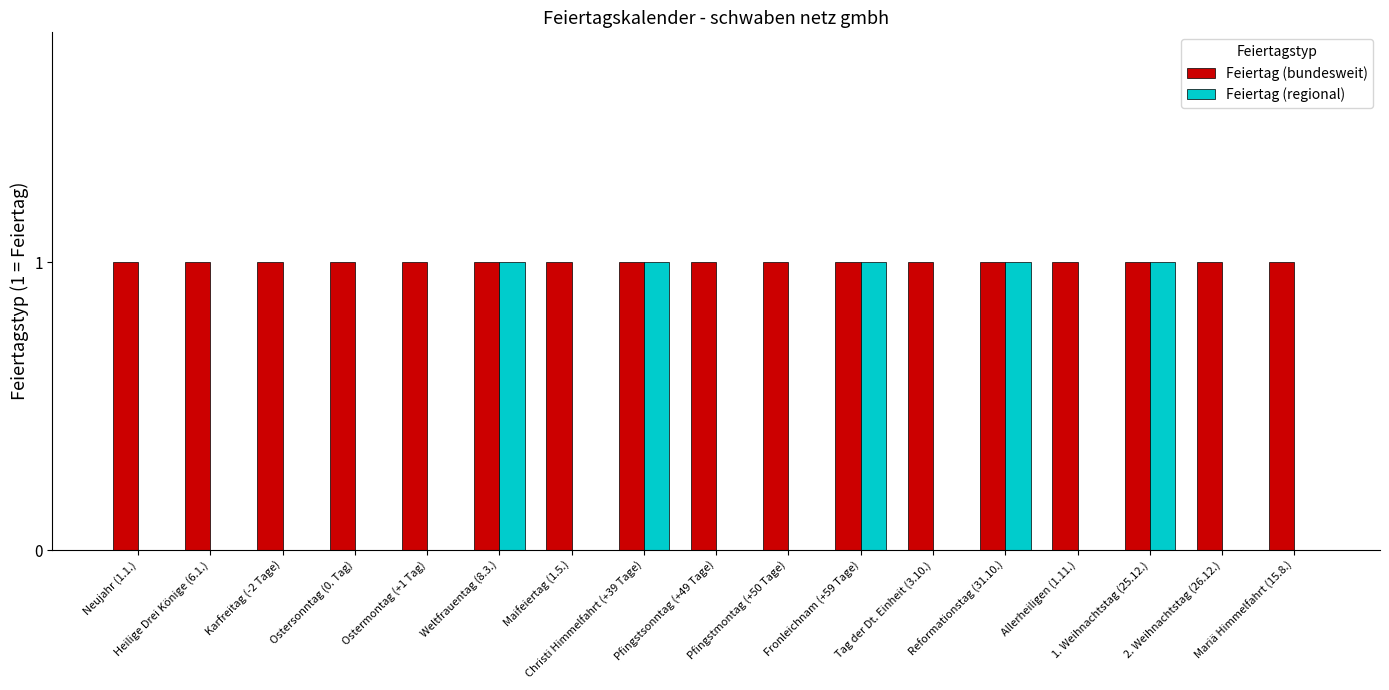

The value of Feiertag (regional) at Ostermontag (+1 Tag) is 0. True or false?

True